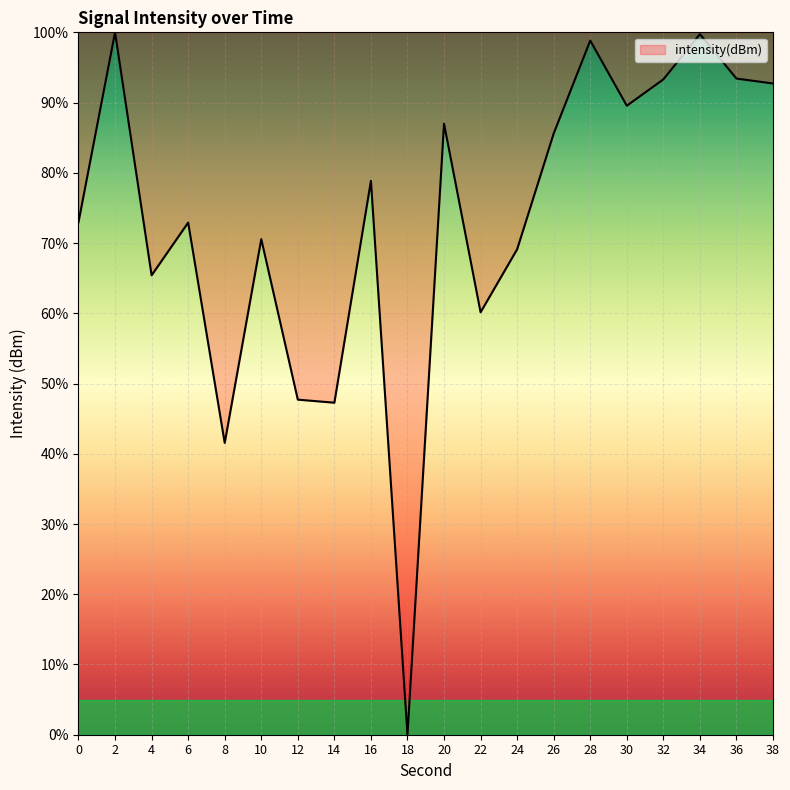

Which label corresponds to the smallest value in the chart?

18